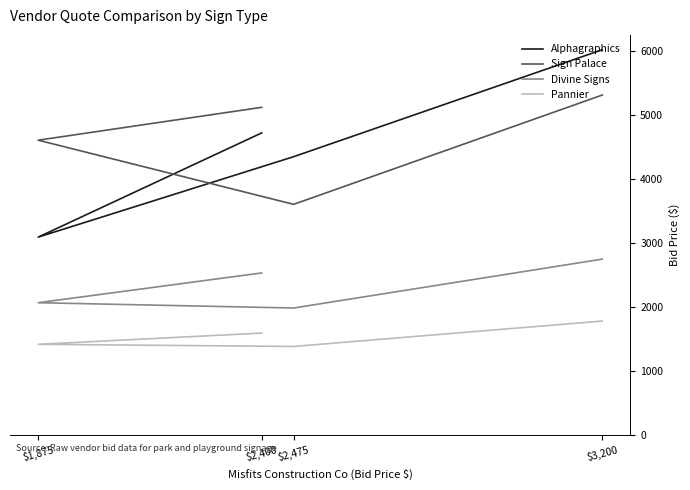

The value of Alphagraphics at $2,475 is 979.5. True or false?

False